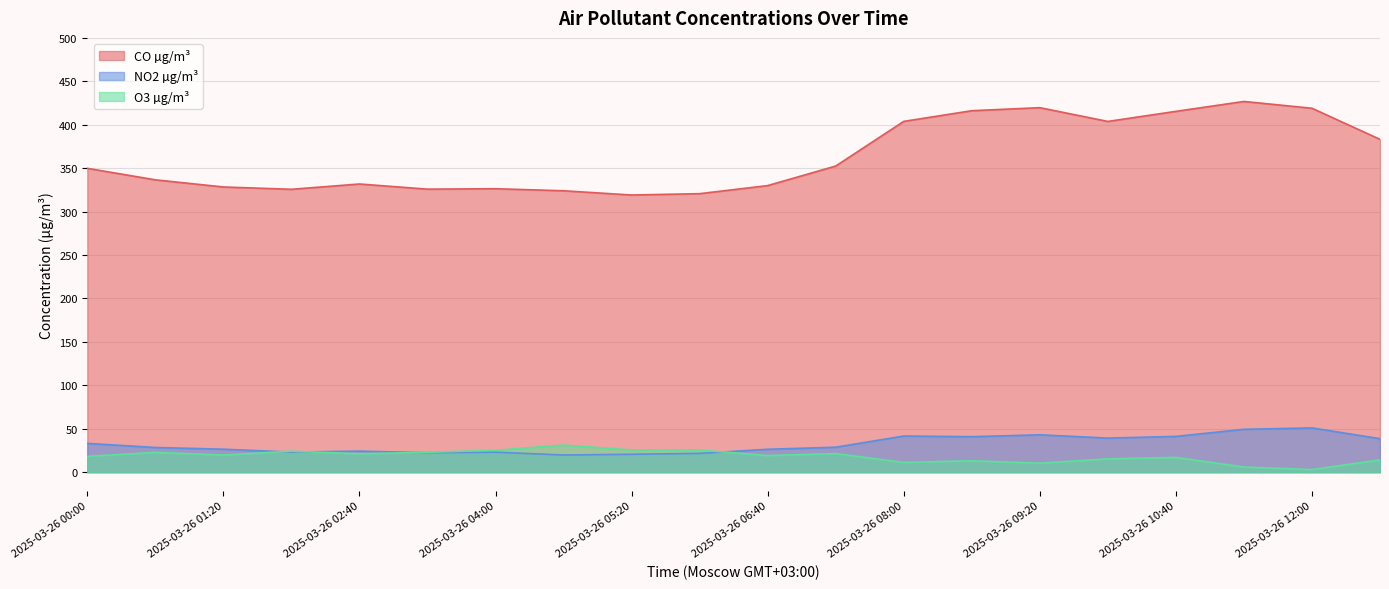

Is the value of NO2 µg/m³ at 2025-03-26 08:00 greater than the value of O3 µg/m³ at 2025-03-26 11:20?

Yes